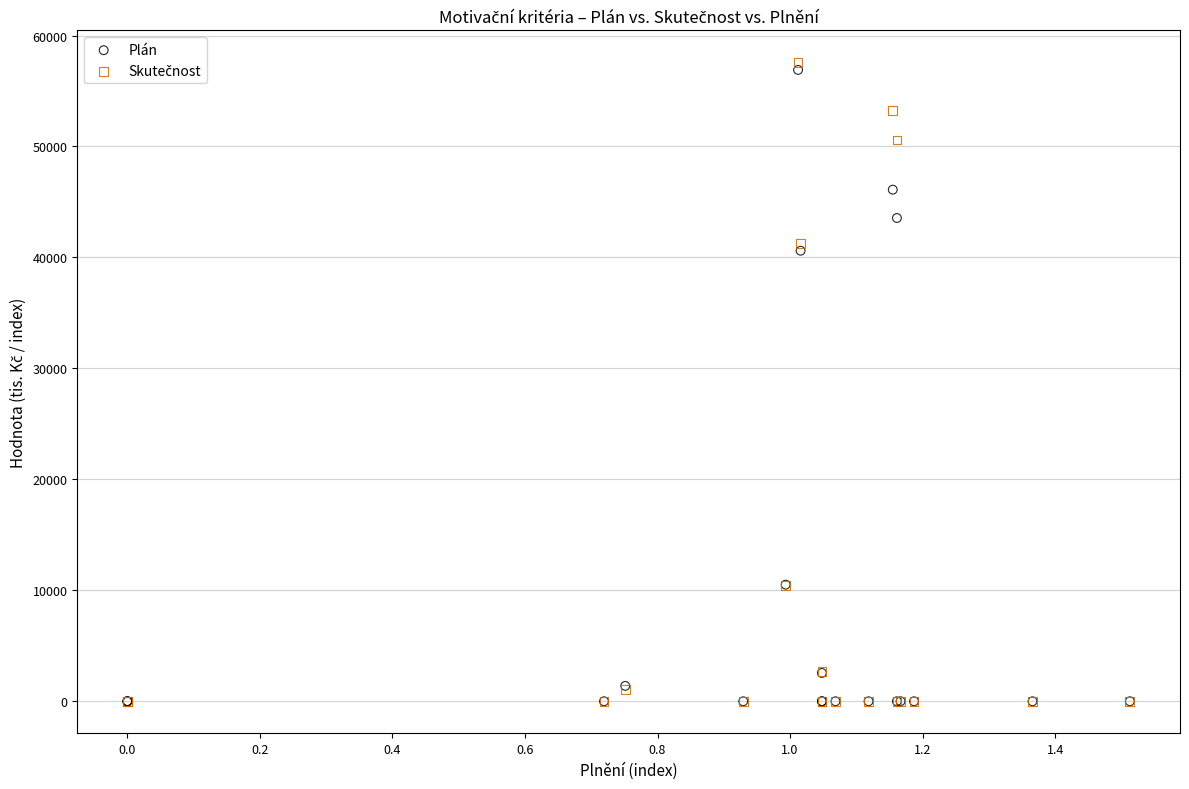

In the Plán series, what Y value is closest to 28450?

40605.2